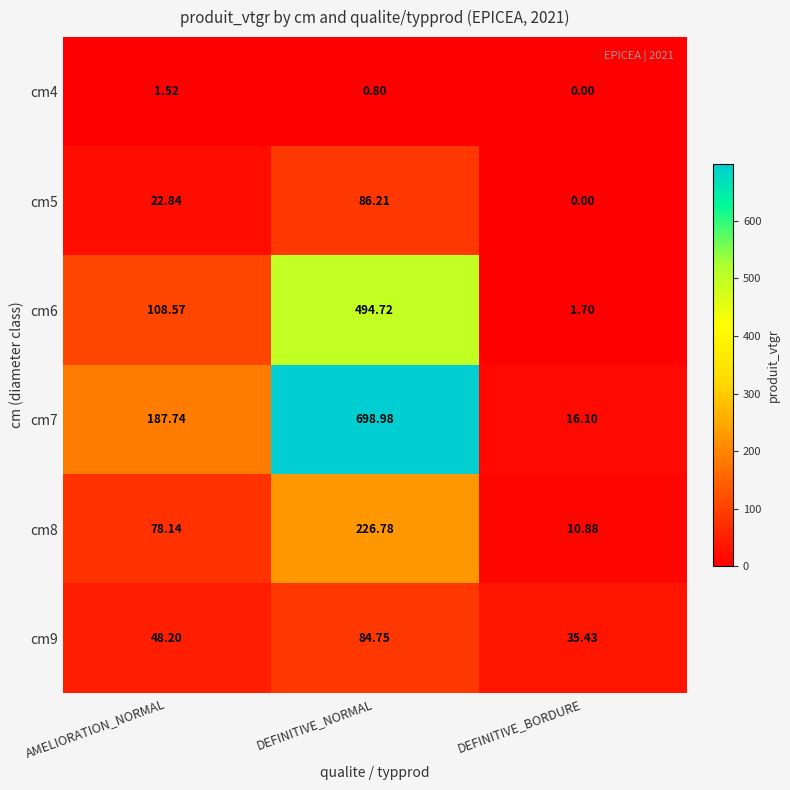

Rank the series at DEFINITIVE_NORMAL from lowest to highest value.

cm4, cm9, cm5, cm8, cm6, cm7